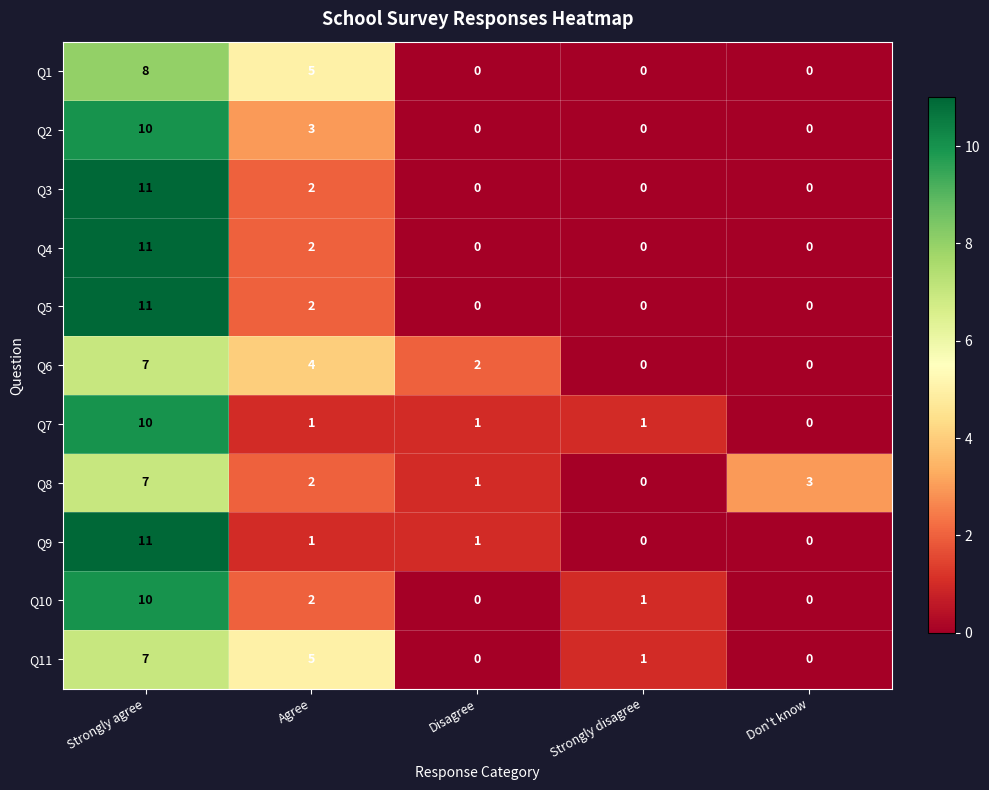

True or false: Q7 has a value of 1 at Disagree.

True